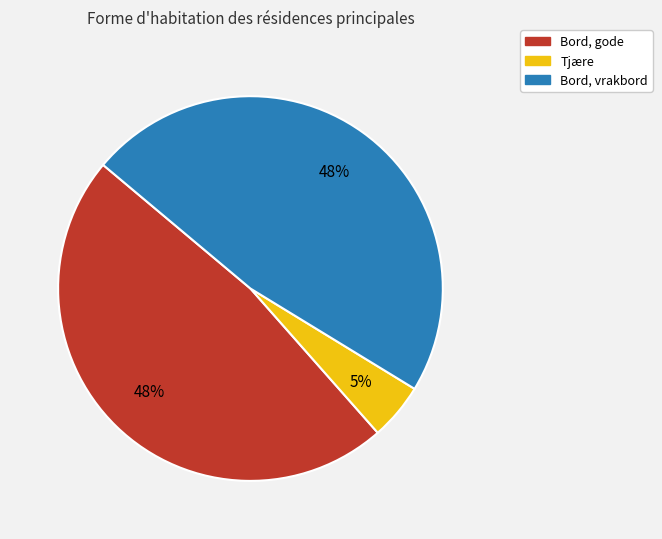

Does any single category account for the majority?

No